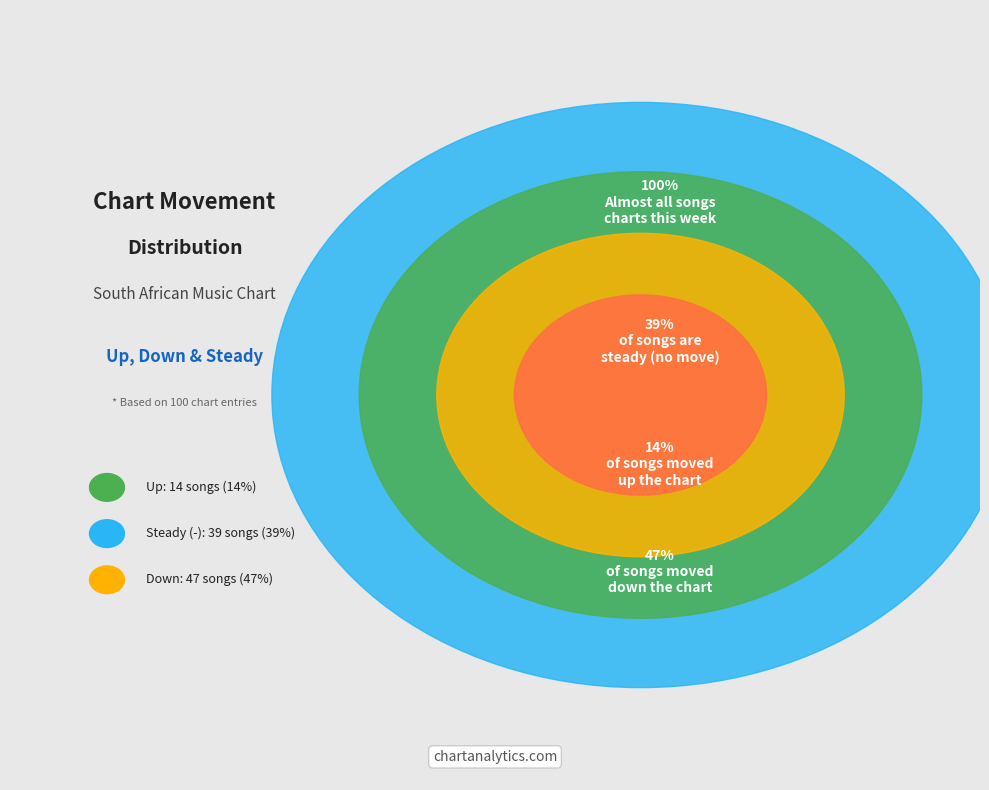

Rank the categories by value from highest to lowest.

down, -, up